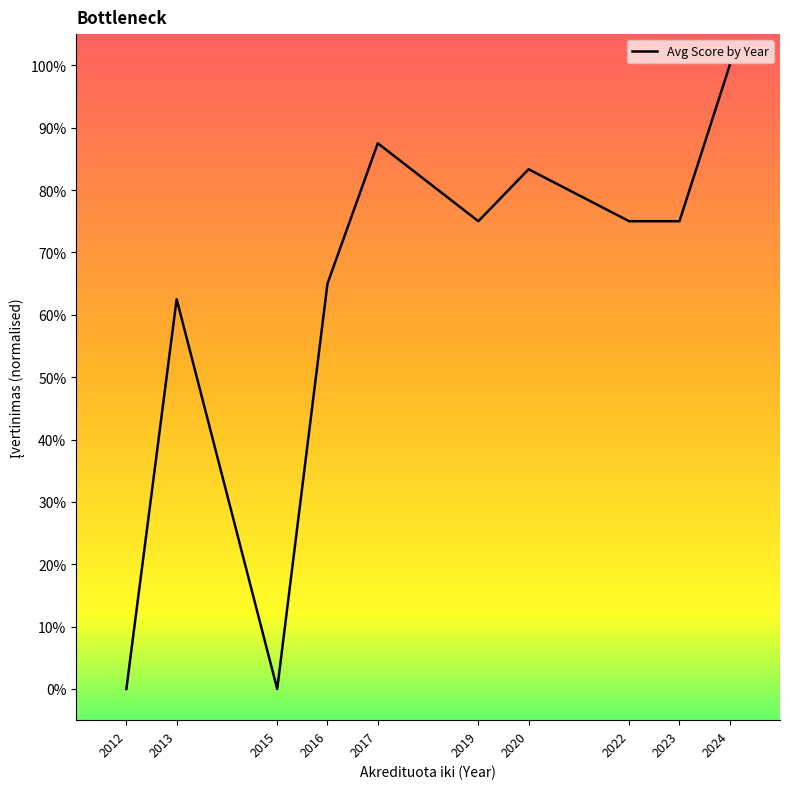

Which label corresponds to the largest value in the chart?

2024